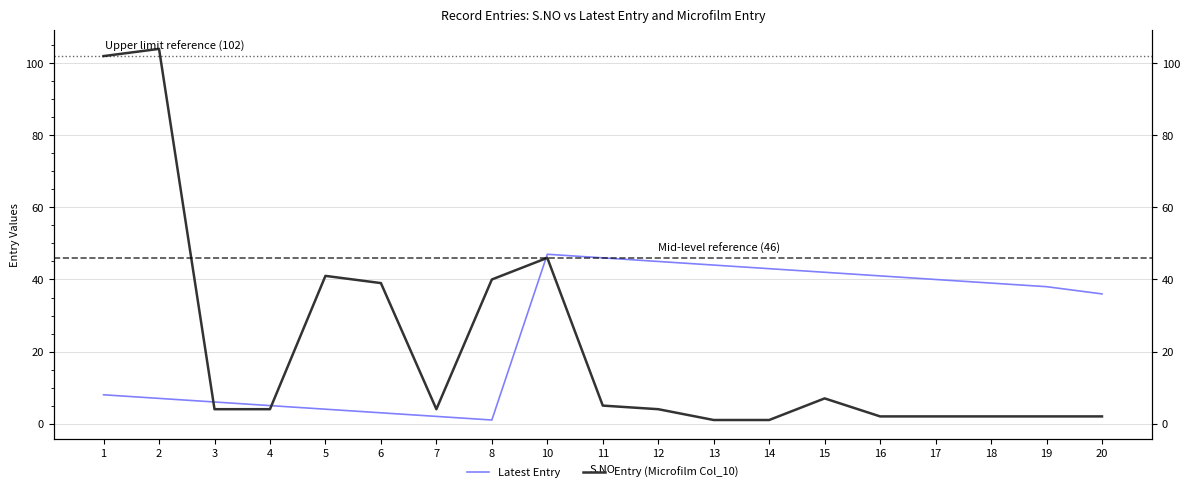

Rank the series at 7 from lowest to highest value.

Latest Entry, Entry (Microfilm Col_10)